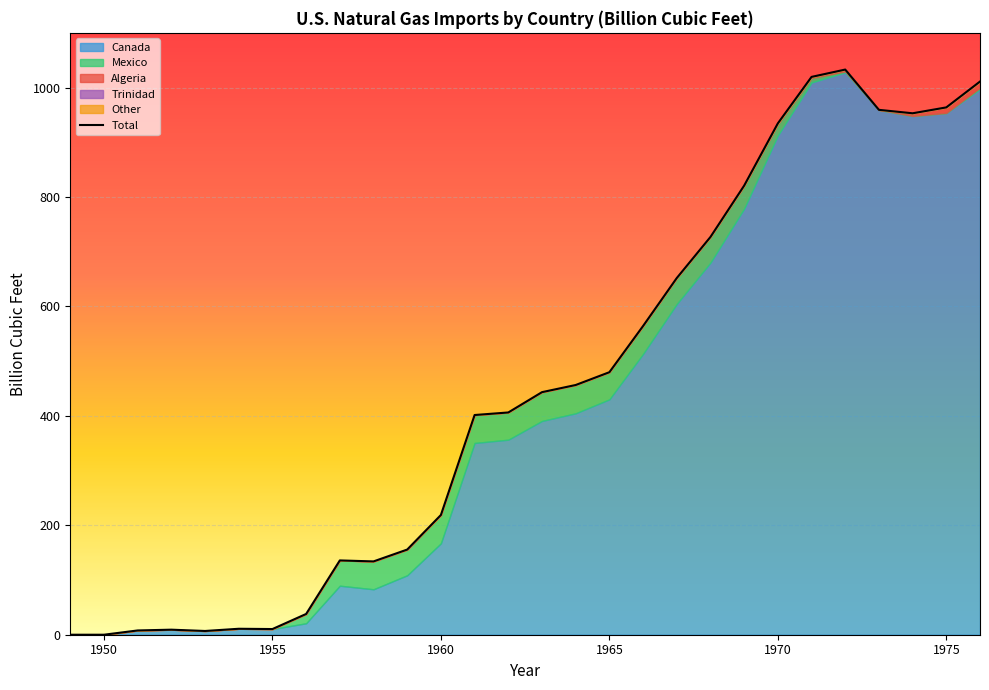

The Trinidad series shows 0.0 at 1974. True or false?

True